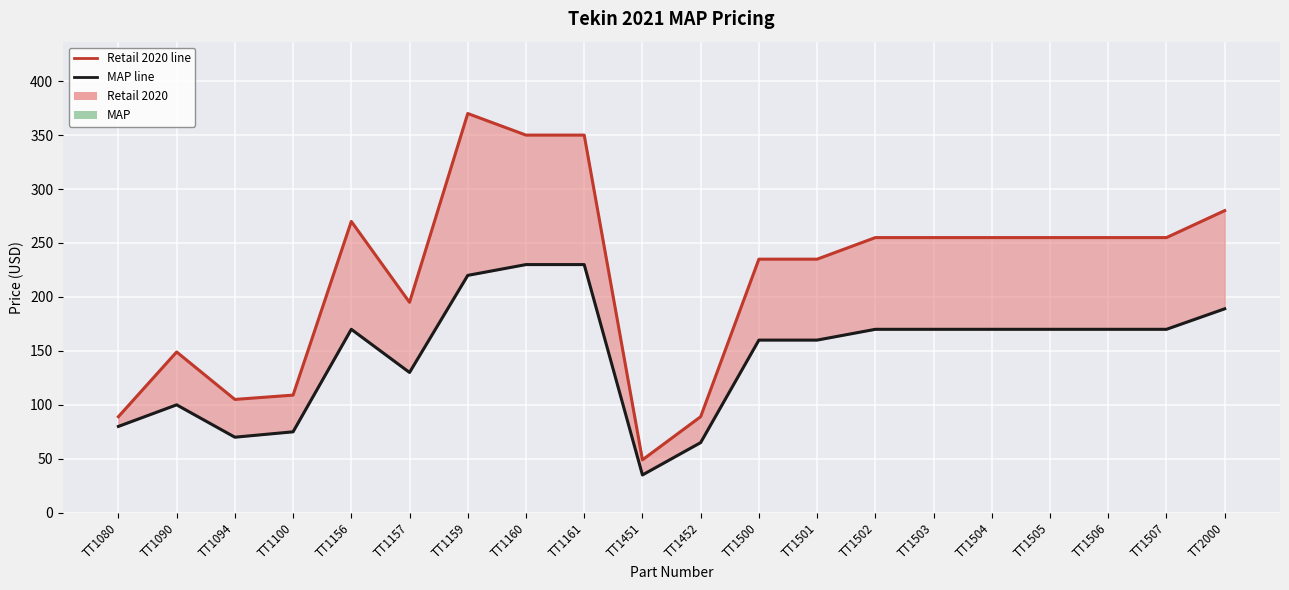

What is the sum of the Retail 2020 values at TT1502 and TT1161?

605.0